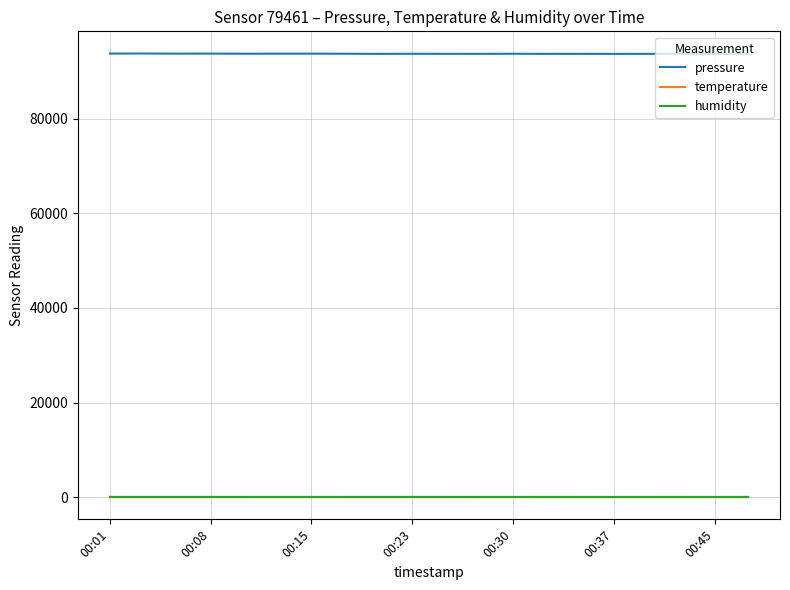

What is the greatest value displayed?

93789.1